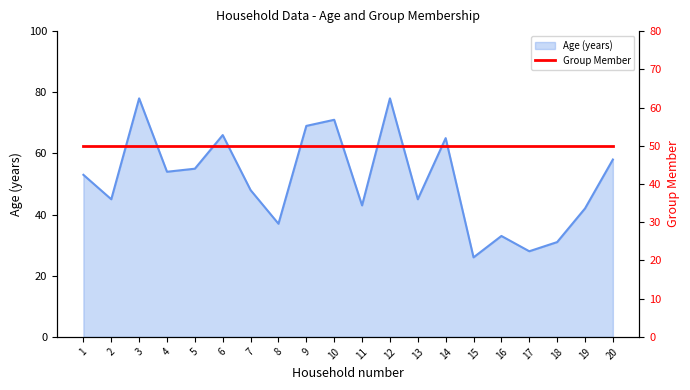

Rank the categories by value from highest to lowest.

3, 12, 10, 9, 6, 14, 20, 5, 4, 1, 7, 2, 13, 11, 19, 8, 16, 18, 17, 15